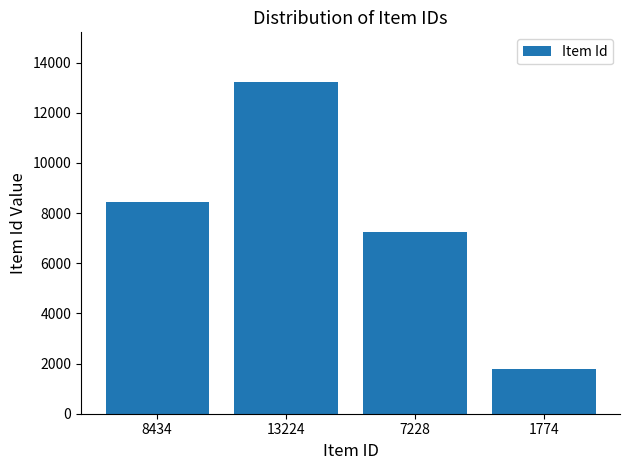

What is the ratio of the value at 7228 to the value at 8434?

0.9